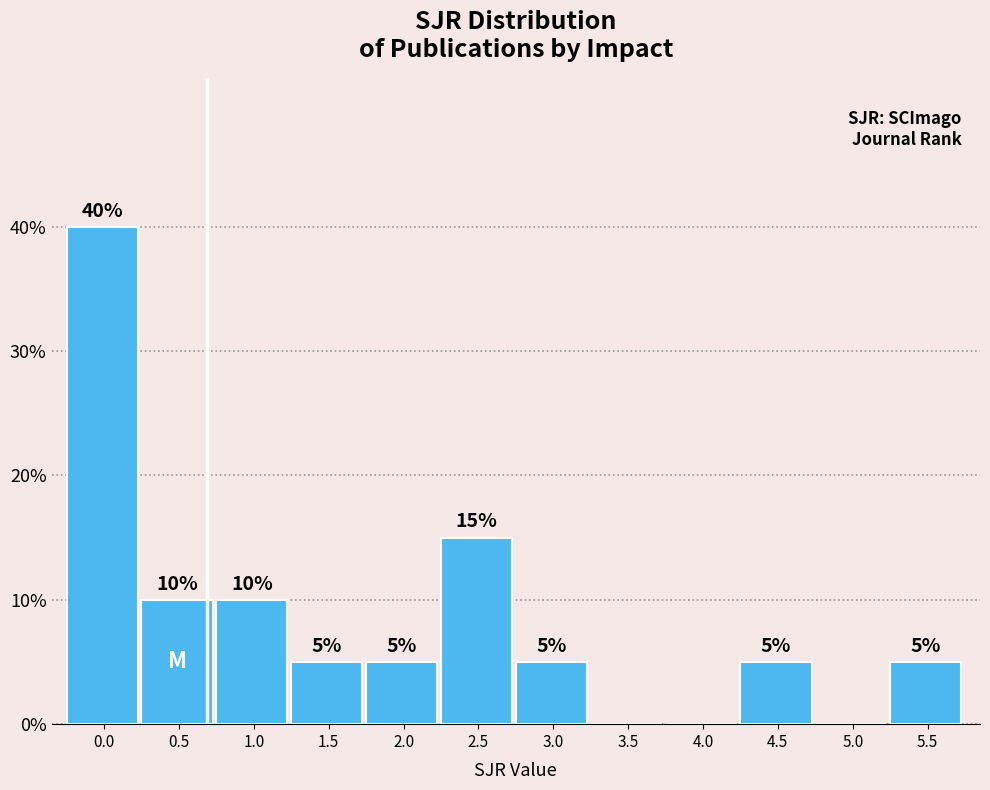

Reading left to right, what are all the values shown in this chart?

0.0=40	0.5=10	1.0=10	1.5=5	2.0=5	2.5=15	3.0=5	3.5=0	4.0=0	4.5=5	5.0=0	5.5=5